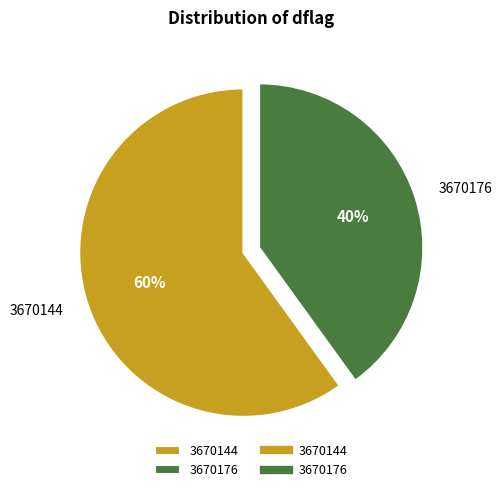

What is the largest slice in the pie chart?

3670144